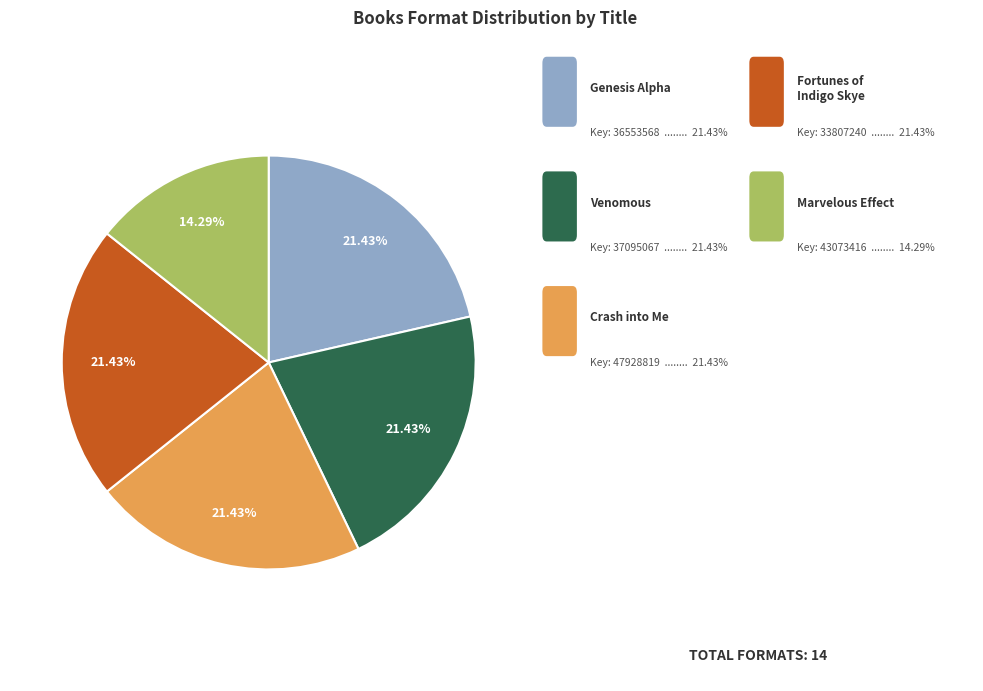

Is there any slice that represents more than half of the pie?

No